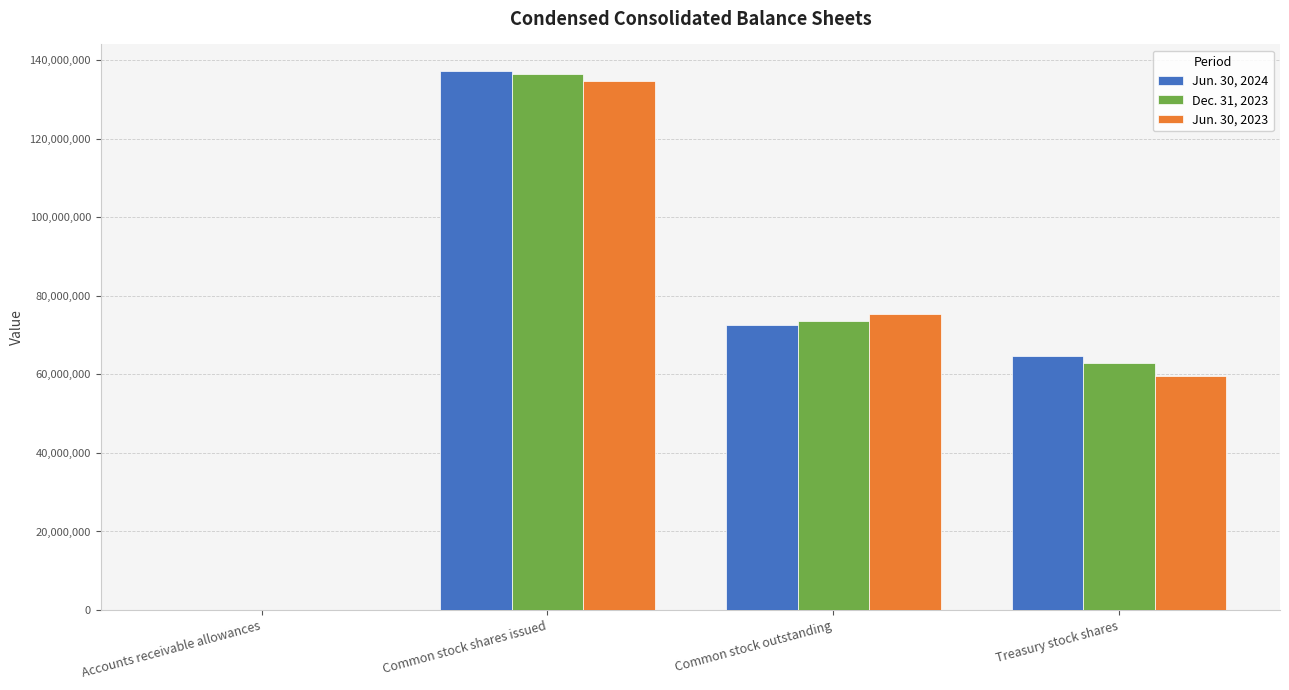

Which category has the highest value in the Dec. 31, 2023 series?

Common stock shares issued